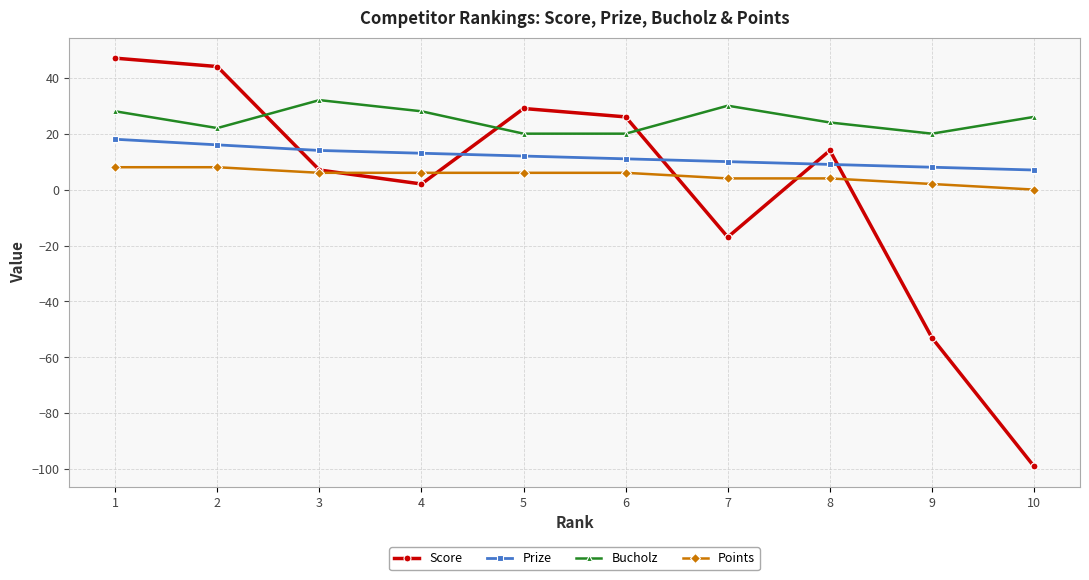

True or false: Bucholz has a value of 46 at 3.

False